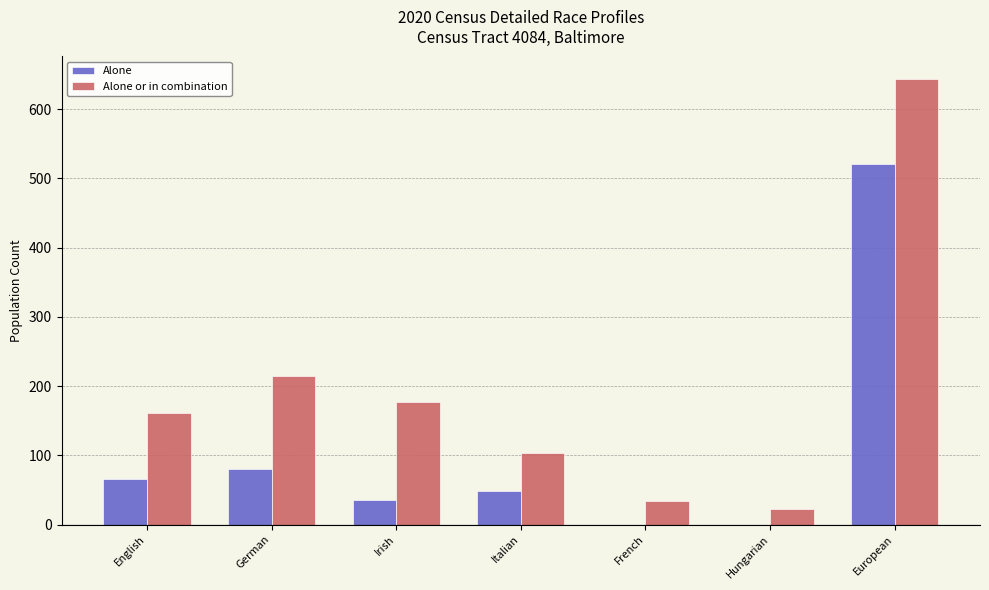

Where is Alone nearest to the value 260?

German